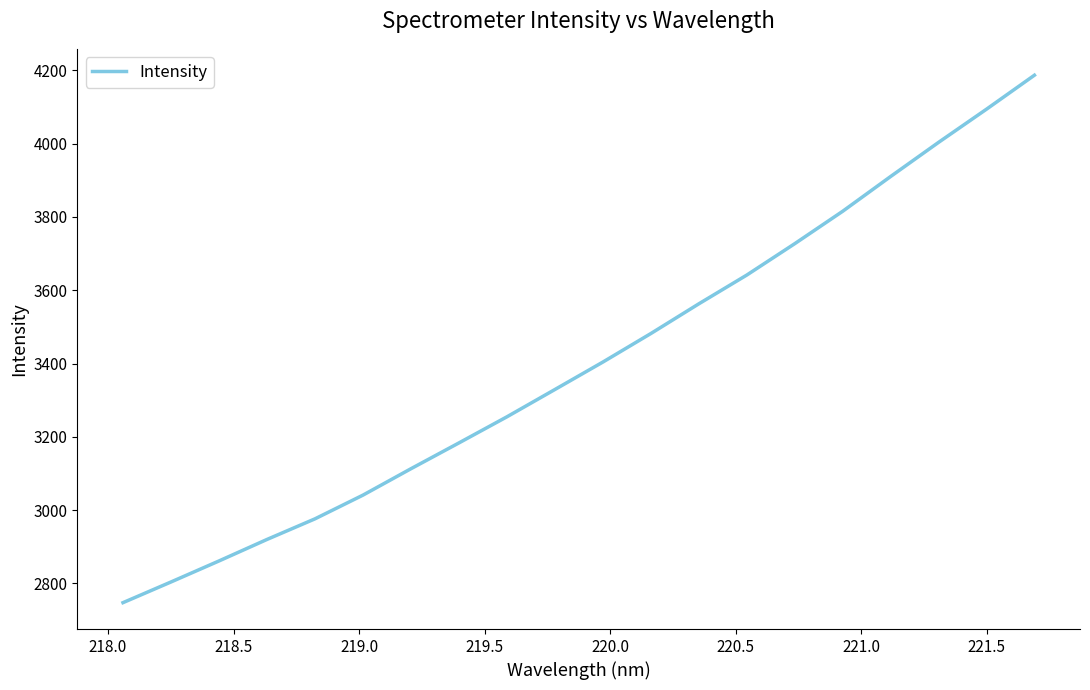

What is the minimum value shown in the chart?

2747.6